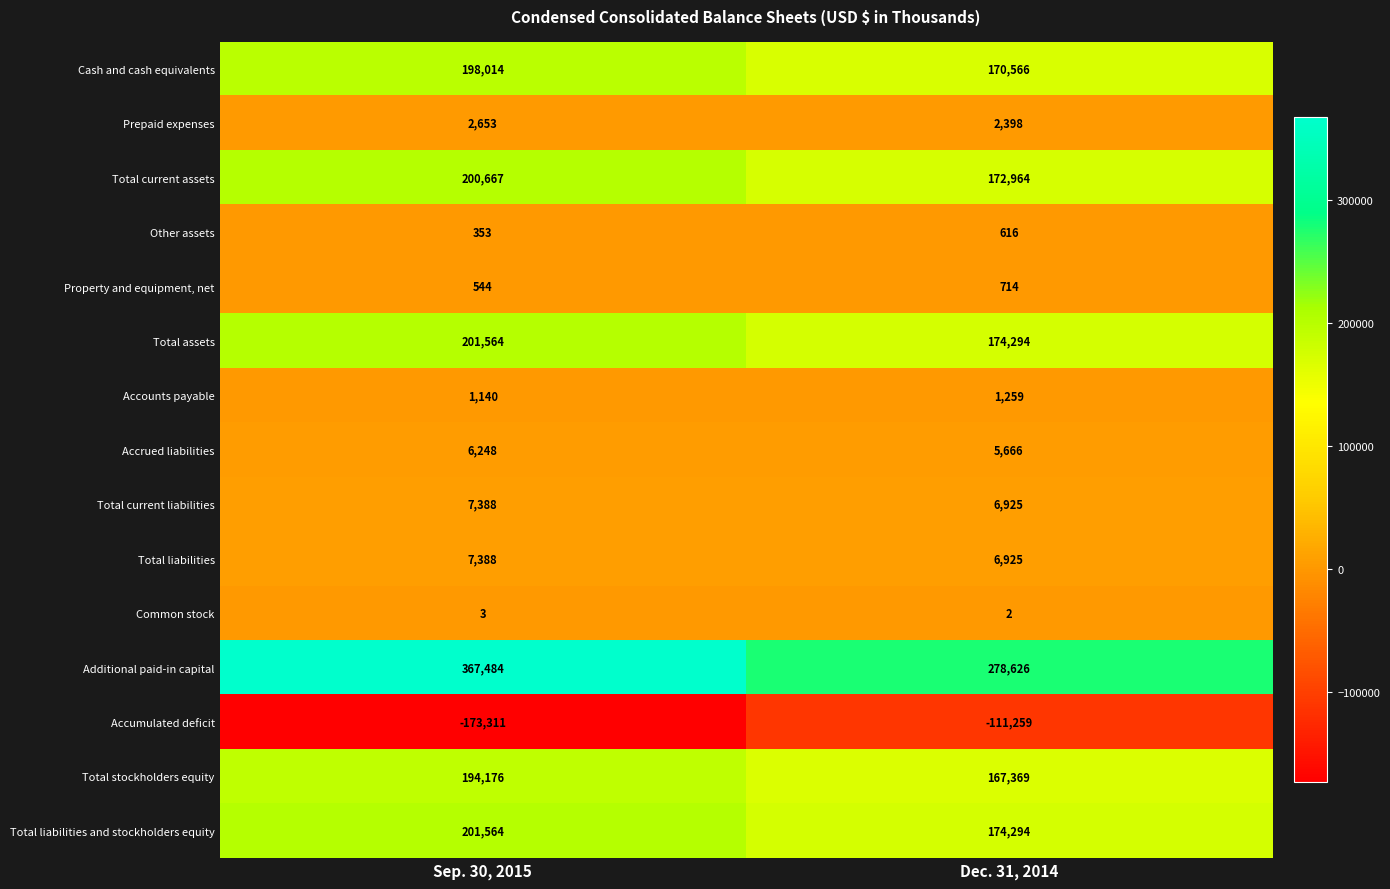

What value does the Accumulated deficit series have at Dec. 31, 2014, to the nearest 10?

-111260